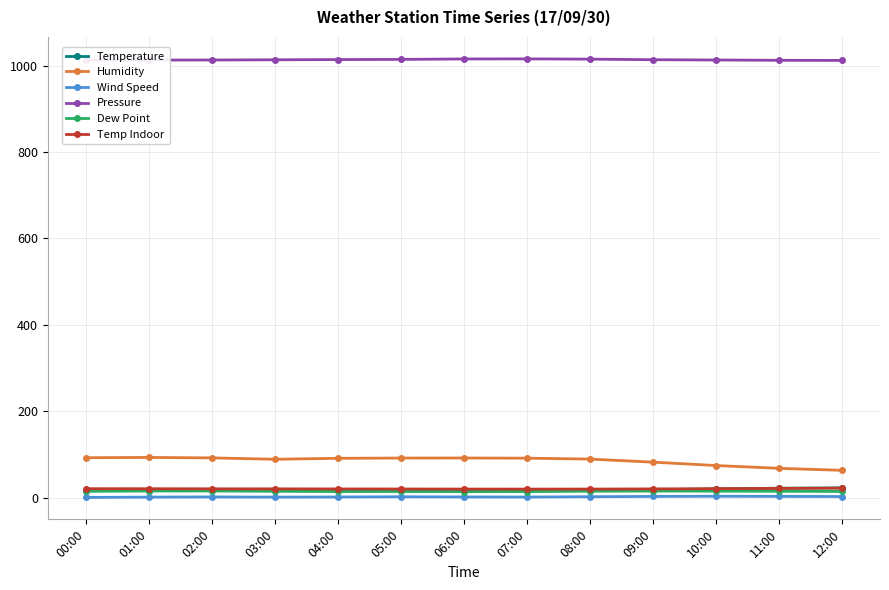

True or false: Temperature and Wind Speed cross at least once.

False